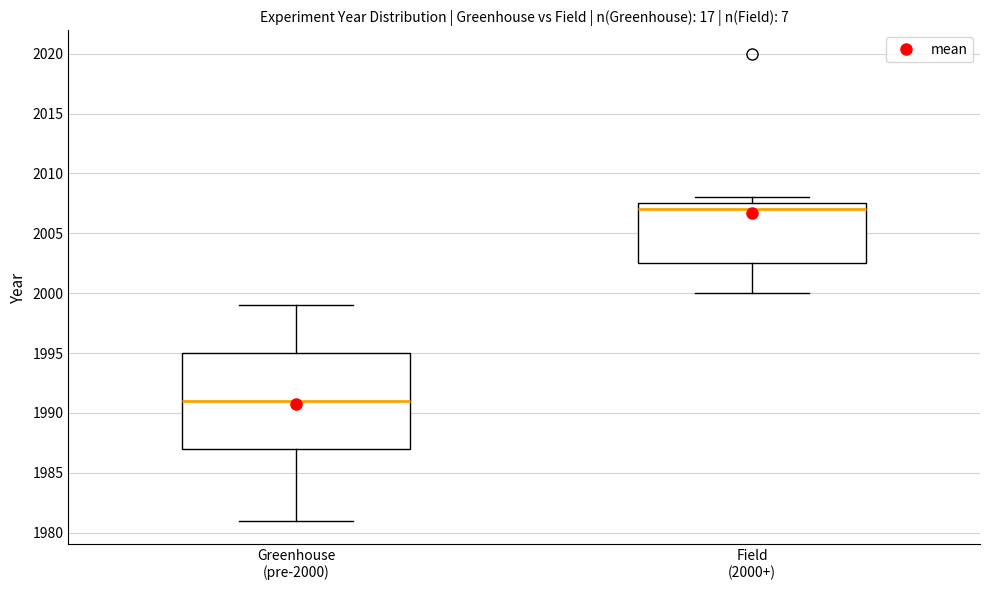

Where does the median line of the box for Field (2000+) sit on the y-axis? The values are not printed on the chart, so give them approximately, as read against the axis.

2007.0